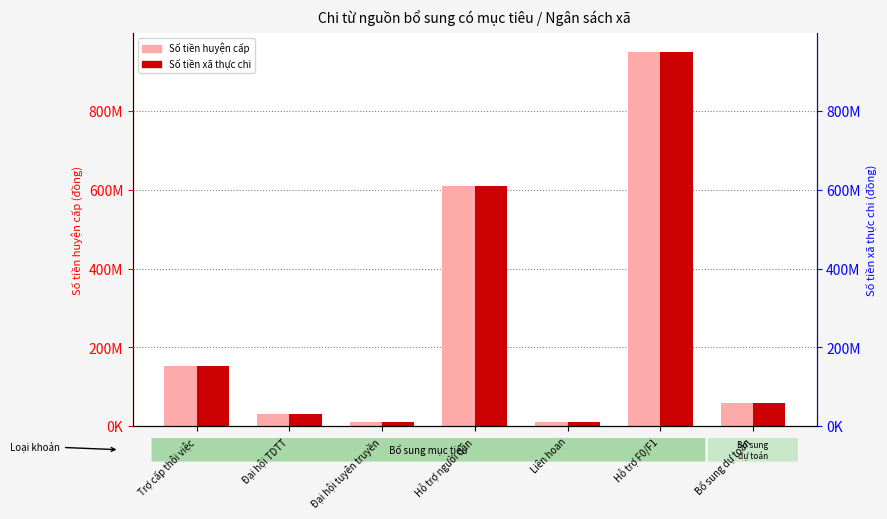

At which category is the sum across all series the highest?

Hỗ trợ F0/F1